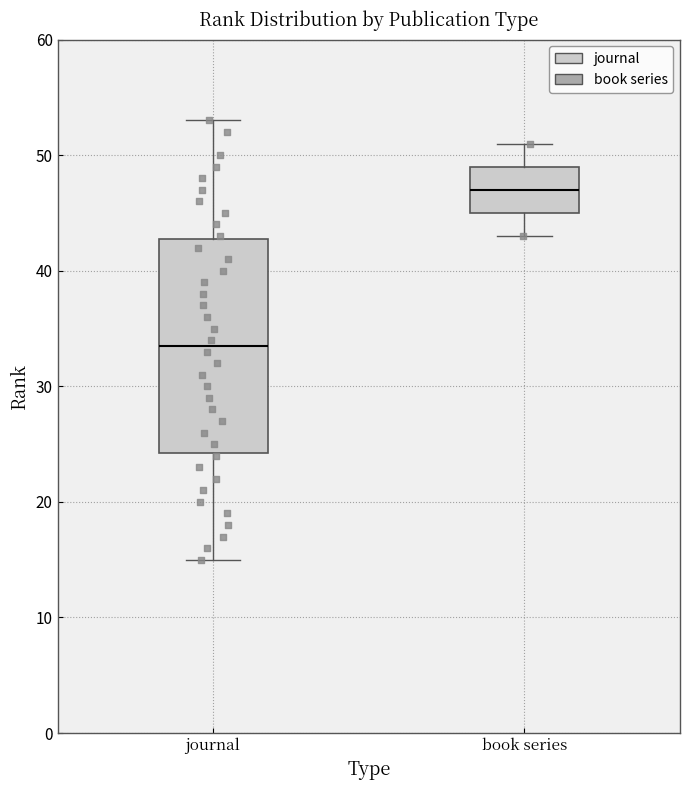

Which box's median line is the highest?

book series